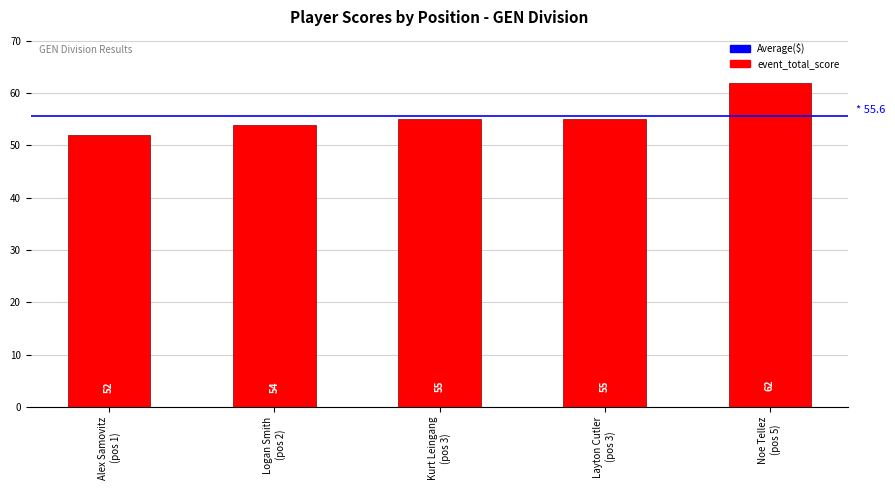

How many values are between 54 and 55?

3